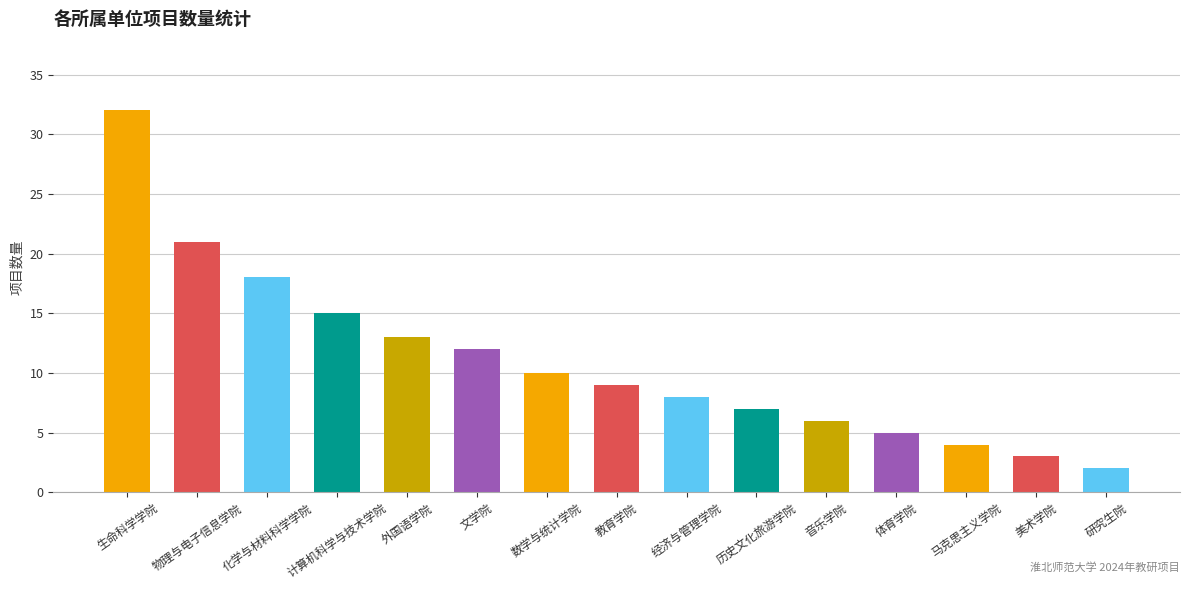

What is the value of the 10th bar from the left?

7